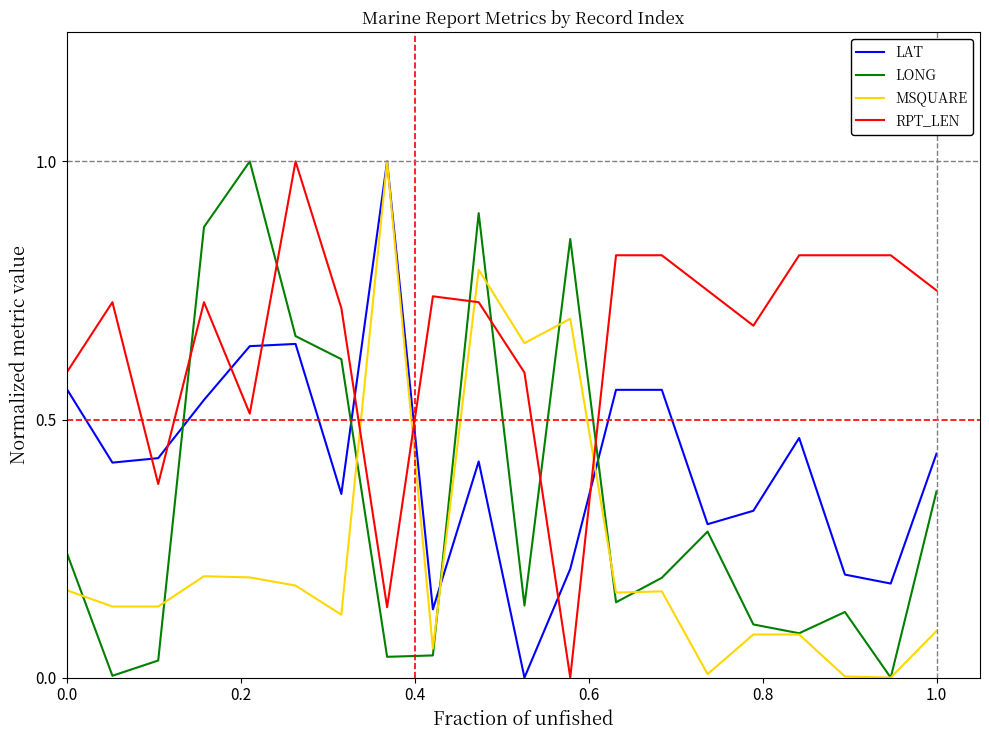

List the series in order of their overall mean, lowest first.

MSQUARE, LONG, LAT, RPT_LEN